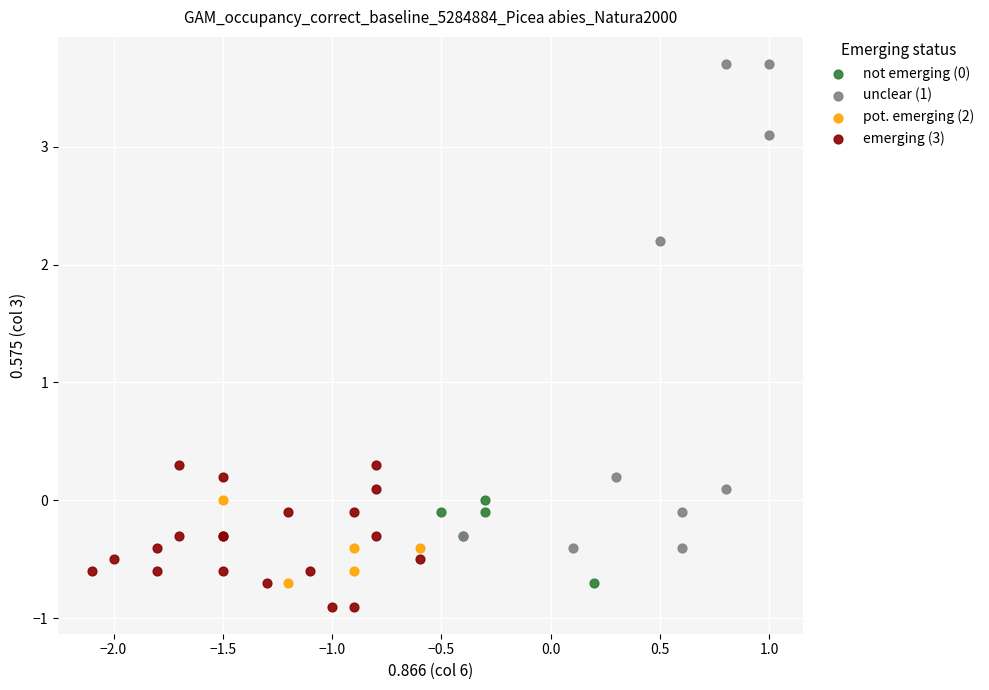

Which series reaches the minimum Y coordinate?

emerging (3)